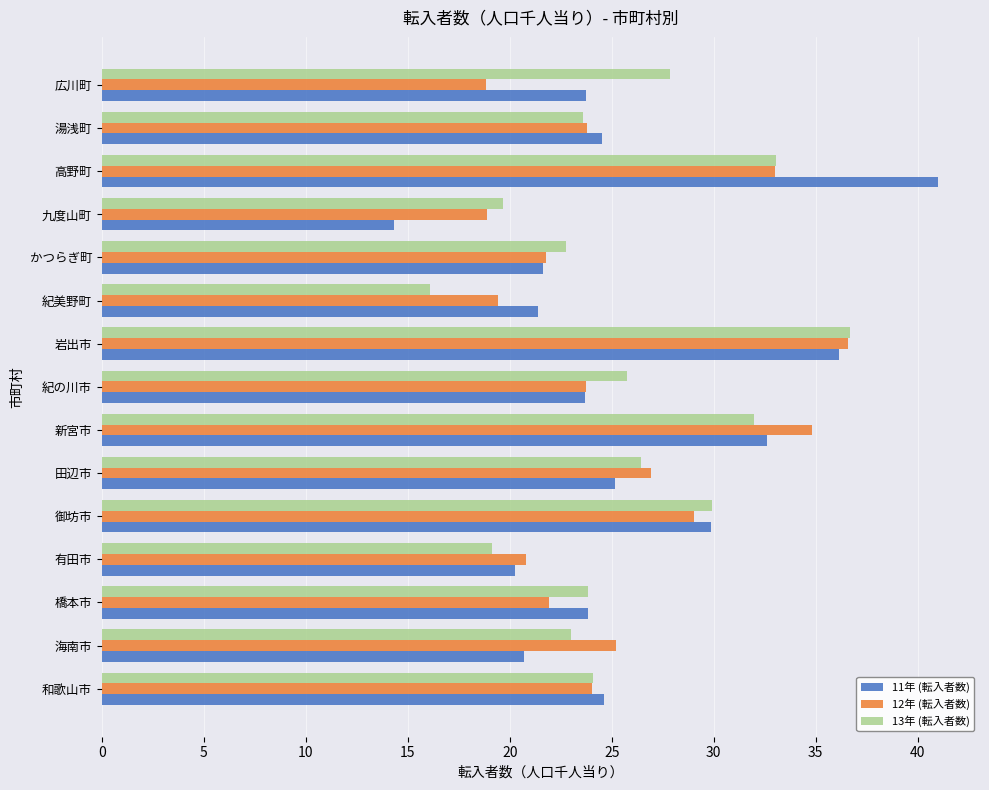

Rank the series at 広川町 from lowest to highest value.

12年 (転入者数), 11年 (転入者数), 13年 (転入者数)